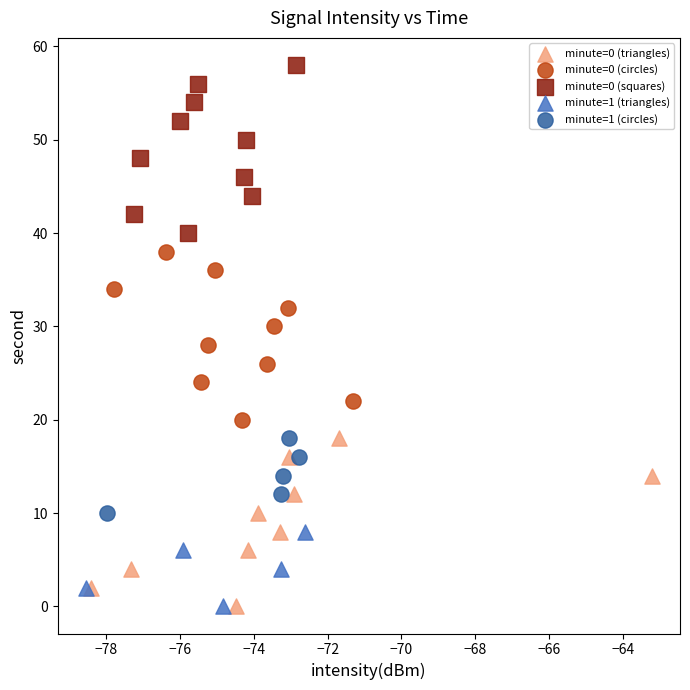

Which series contains the highest Y value?

minute=0 (squares)